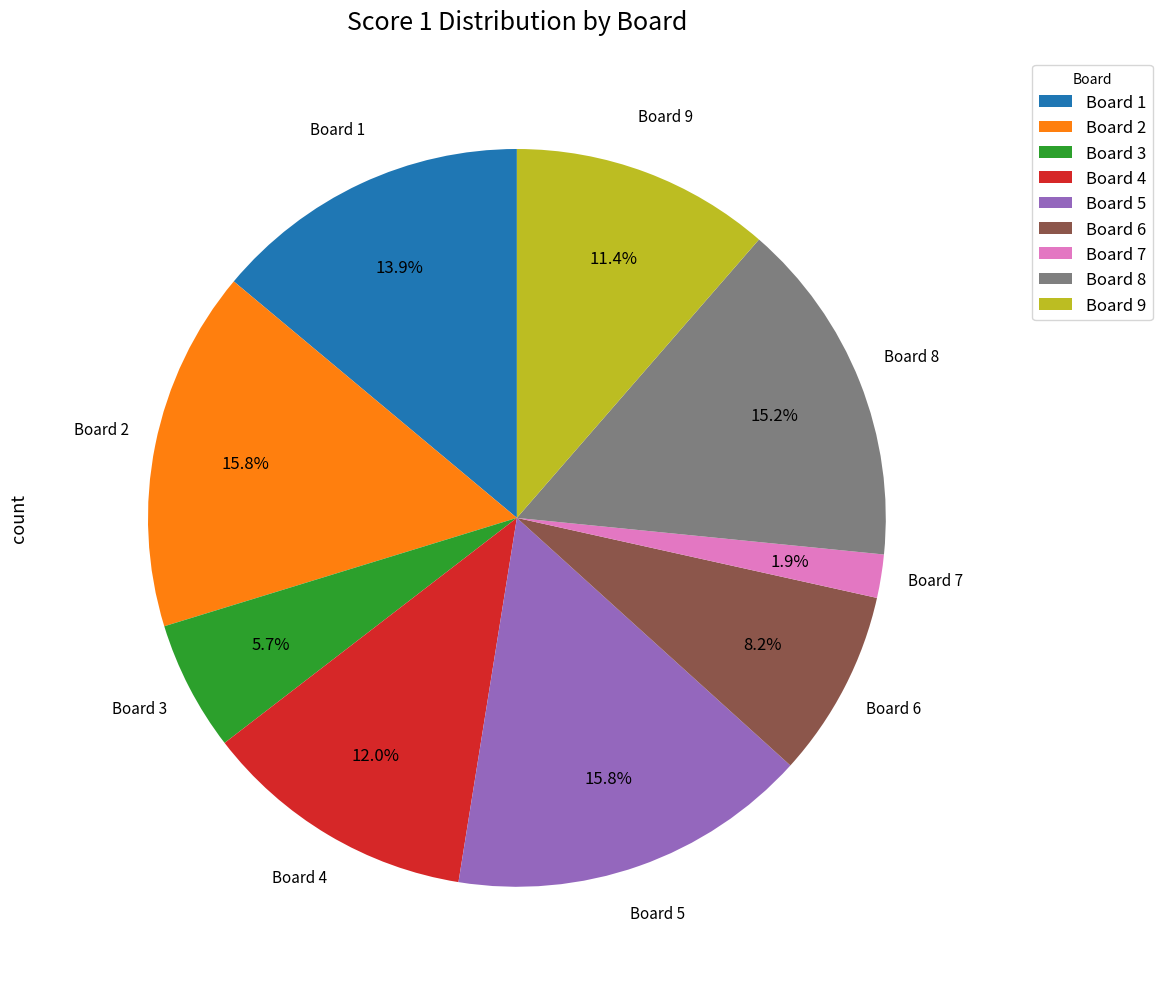

What is the smallest slice in the pie chart?

Board 7